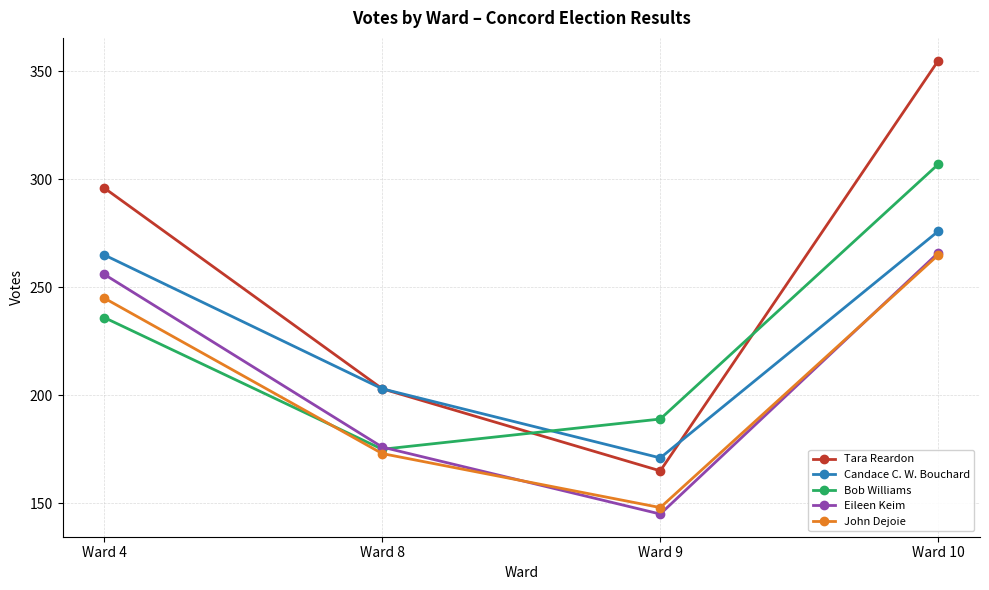

Read the Candace C. W. Bouchard value at Ward 8, to the nearest 50.

200